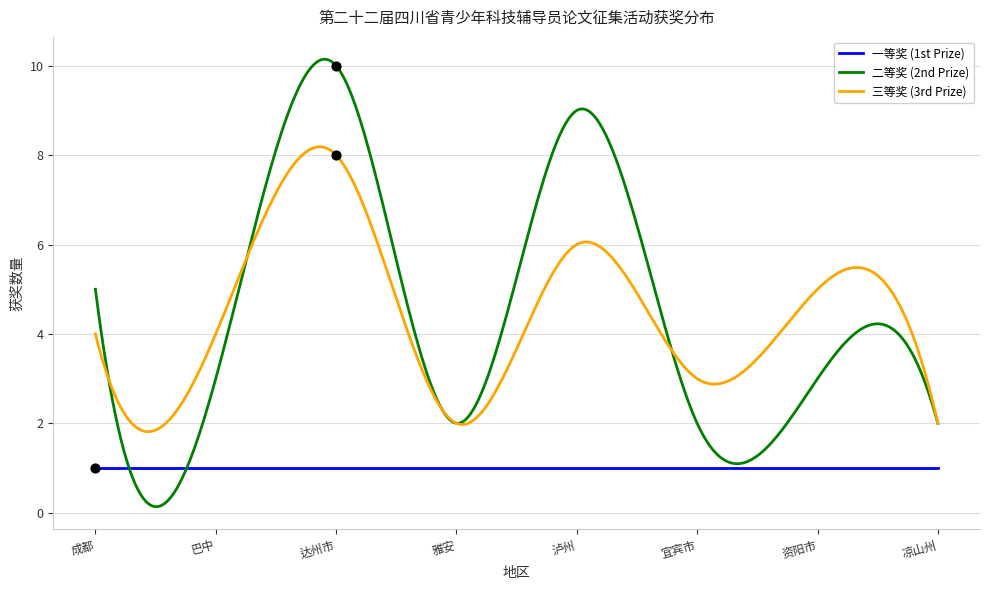

Which series contains the highest Y value?

二等奖 (2nd Prize)